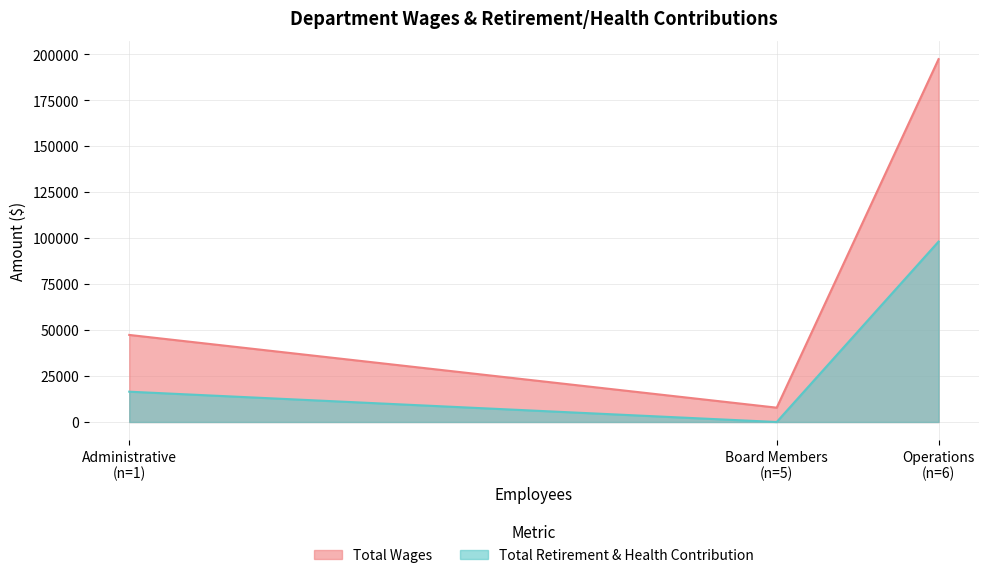

The Total Retirement & Health Contribution series shows 142396 at Operations. True or false?

False